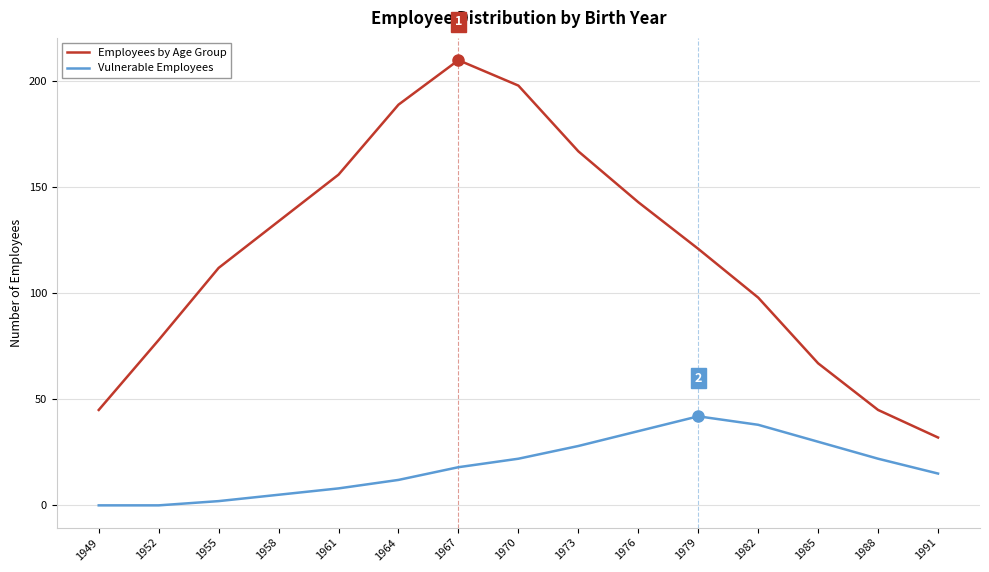

The Vulnerable Employees series shows 2 at 1955. True or false?

True